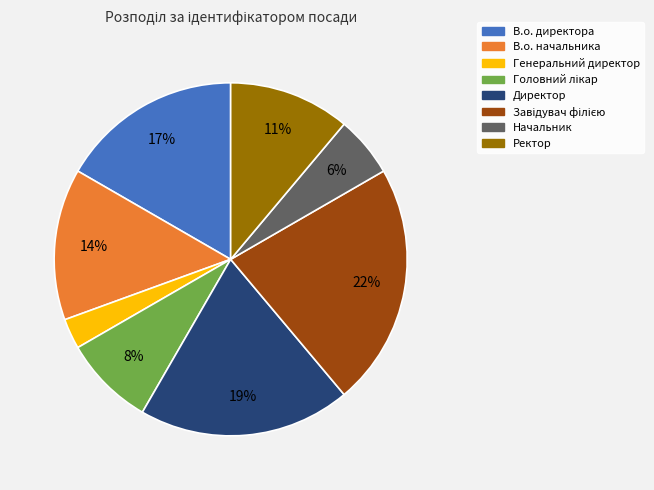

To the nearest percent, what is the difference between the largest and smallest slice percentages?

19%